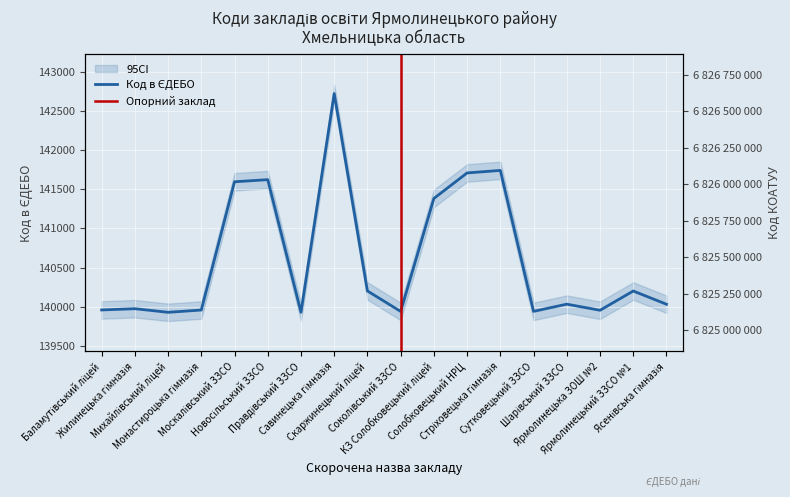

What is the value of the Код в ЄДЕБО point at the 17th from the left?

140200